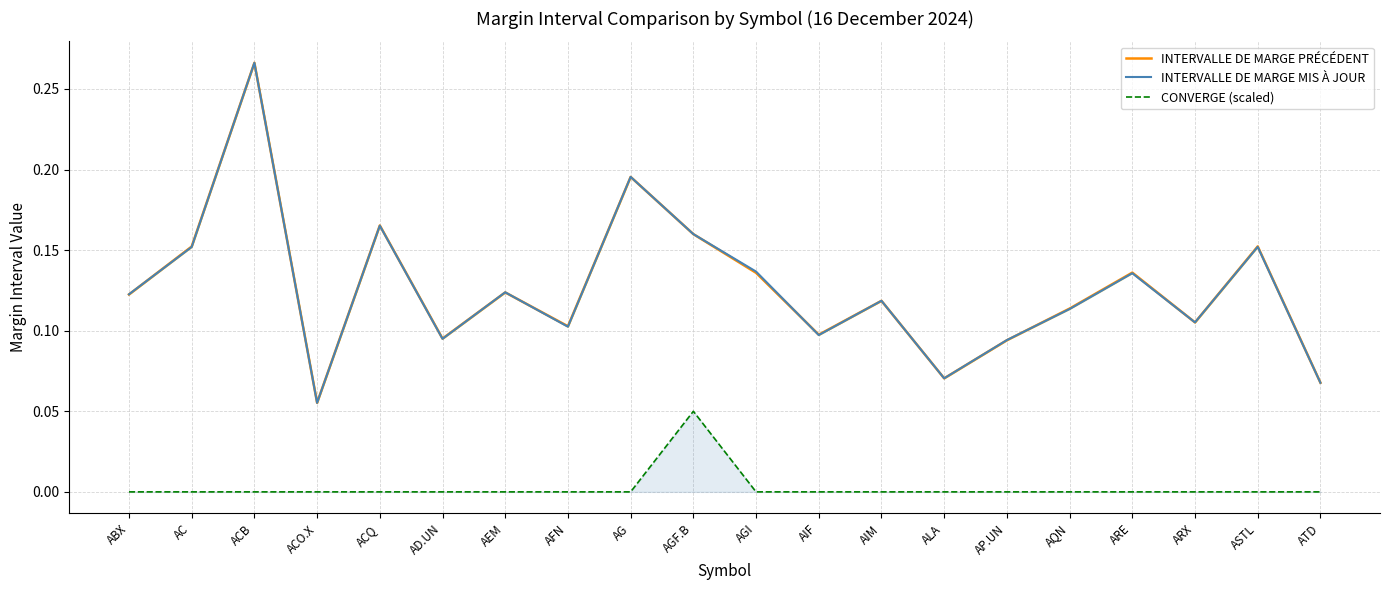

What is the difference between the maximum and second lowest values in the CONVERGE (scaled) series?

0.1